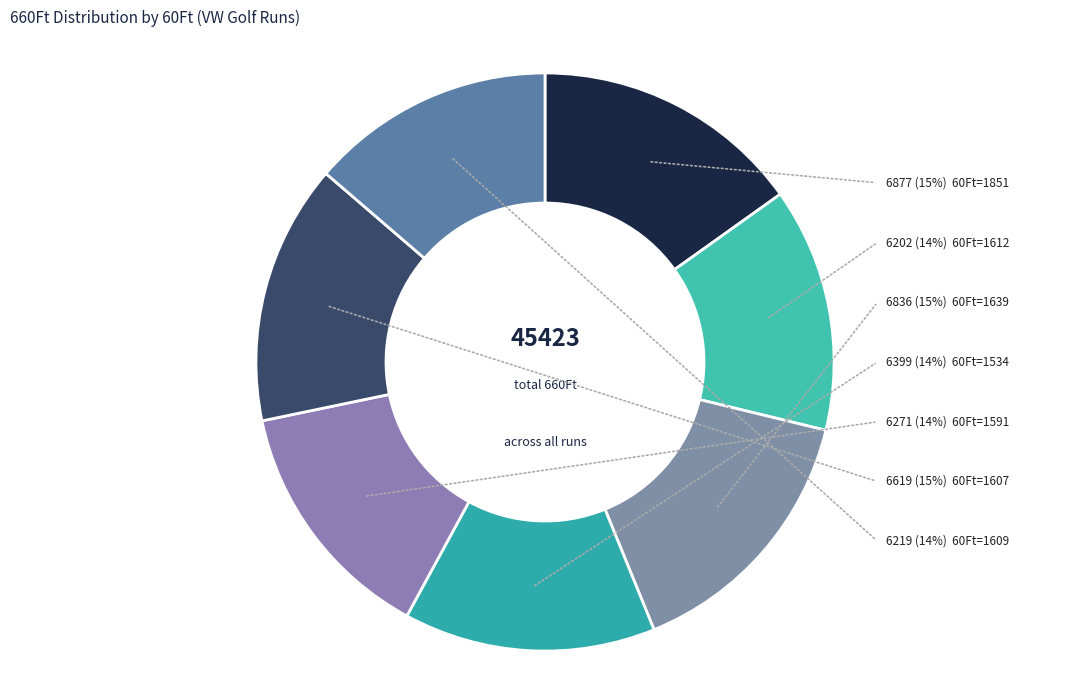

Is it true that 1607 is 15% of the pie?

True